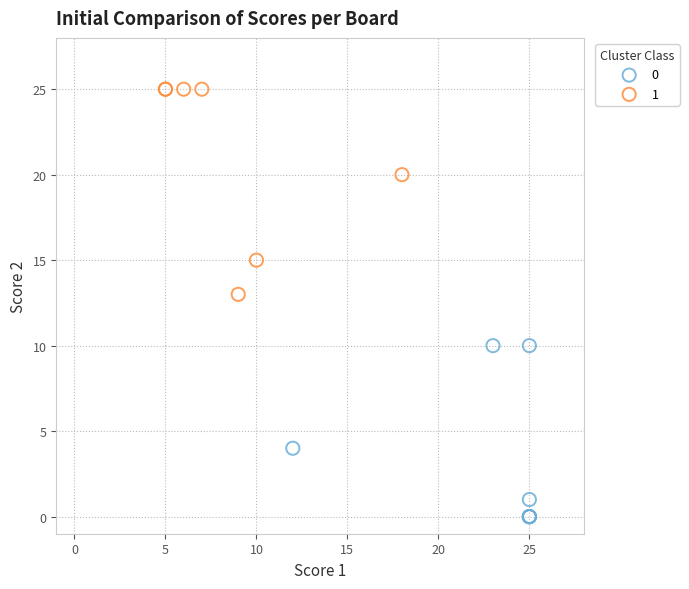

Which series contains the lowest Y value?

0